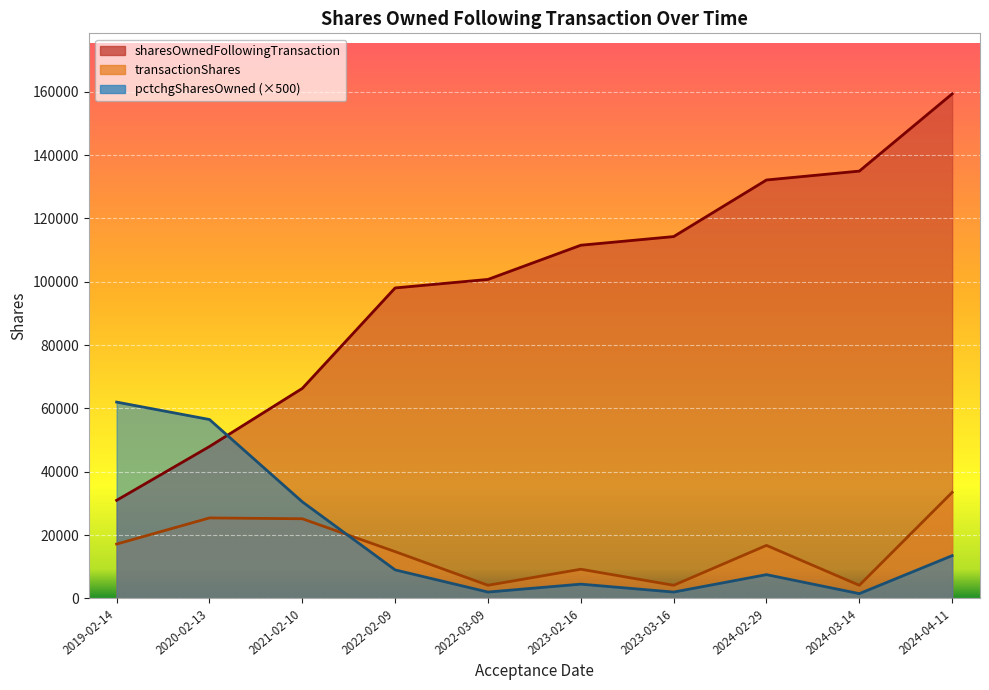

Read the pctchgSharesOwned value at 2020-02-13, to the nearest 5.

115